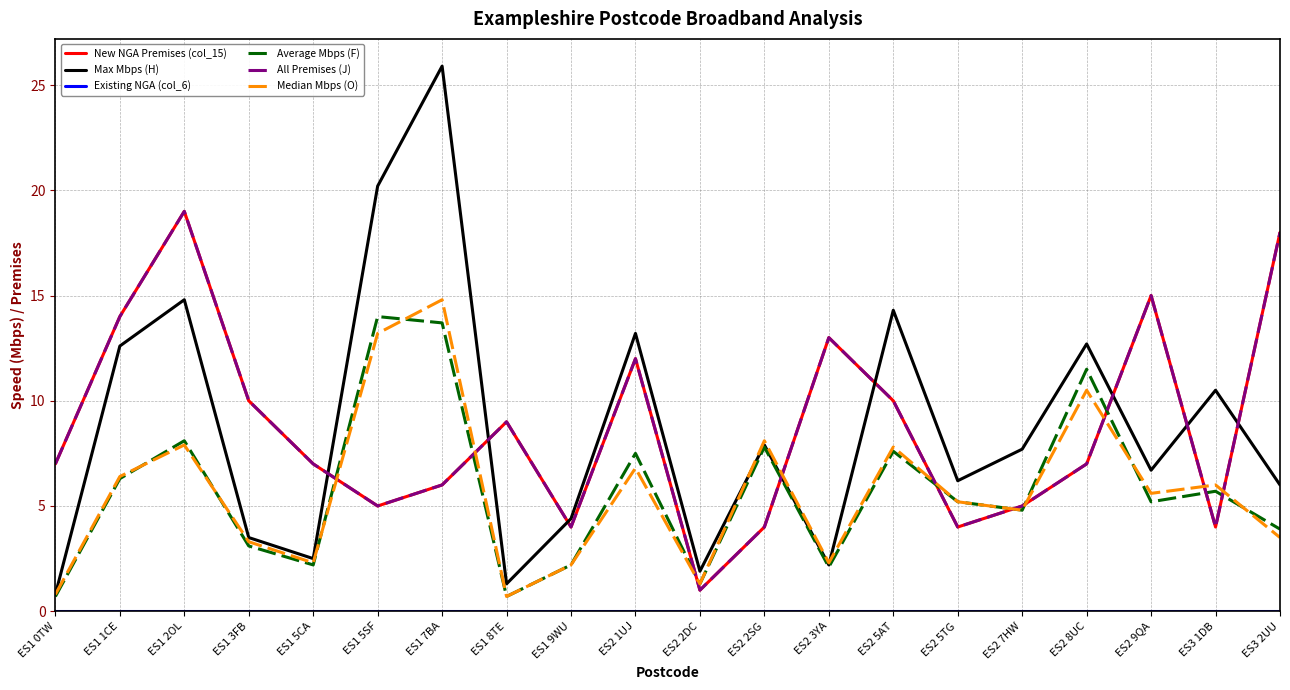

What is the sum of all Max Mbps (H) values?

175.3